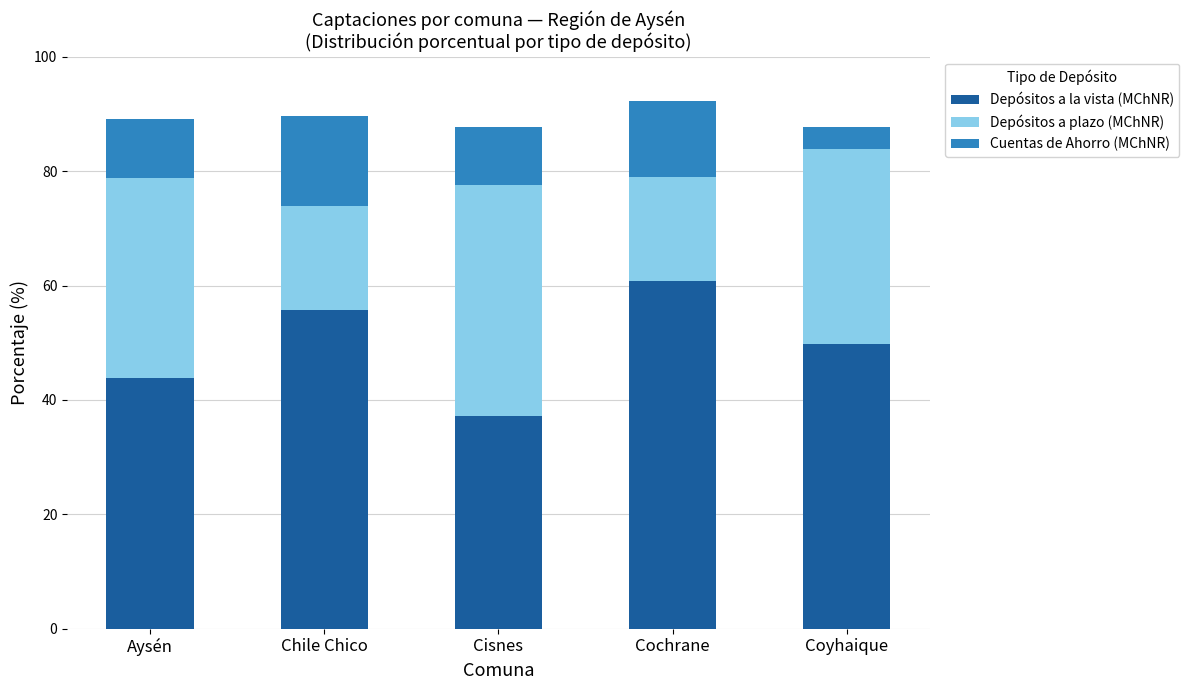

What are all the series names shown in the legend?

Depósitos a la vista (MChNR), Depósitos a plazo (MChNR), Cuentas de Ahorro (MChNR)